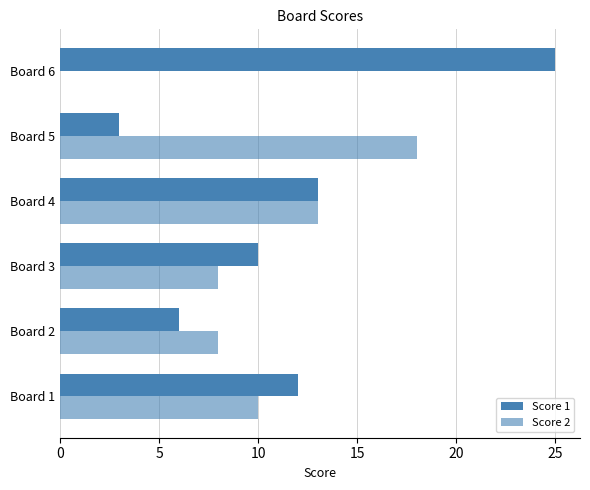

How many categories are shown in the chart?

6